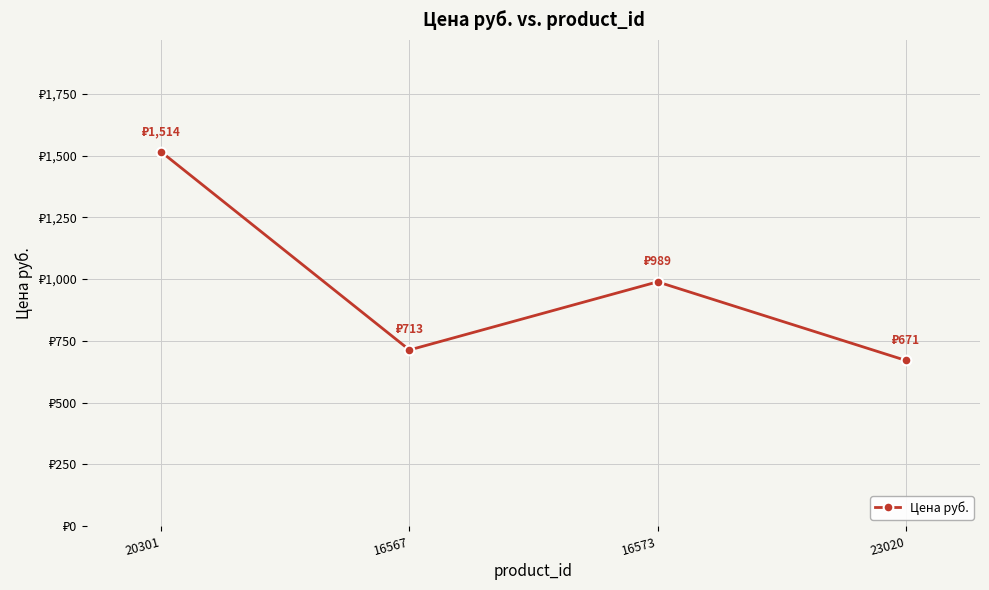

At which label does the data first exceed 988?

20301